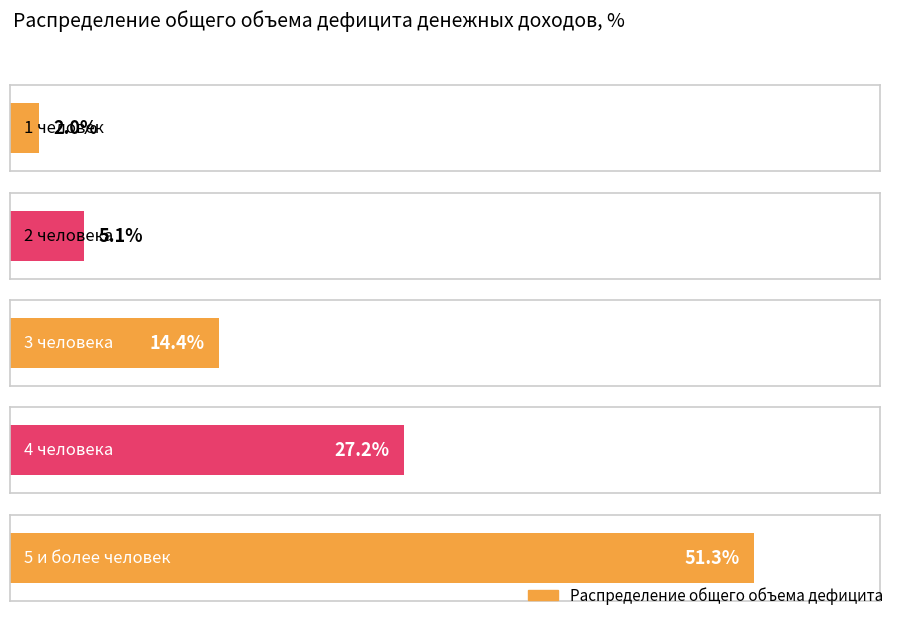

Rank the categories by value from highest to lowest.

5 и более человек, 4 человека, 3 человека, 2 человека, 1 человек